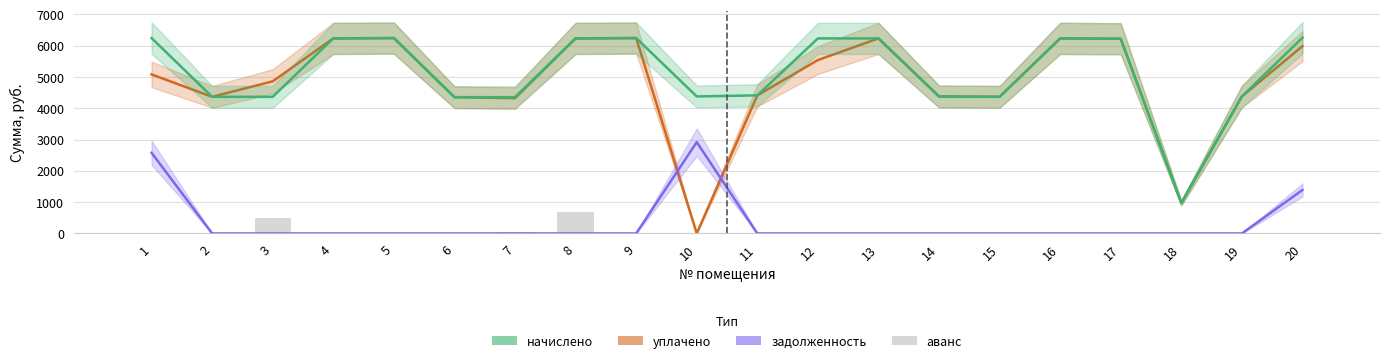

Reading left to right, list all the values displayed in this chart.

уплачено: 1=5082.0	2=4366.1	3=4861.2	4=6232.3	5=6243.8	6=4354.6	7=4322.2	8=6232.3	9=6243.8	10=0.0	11=4412.2	12=5539.8	13=6232.3	14=4377.6	15=4366.1	16=6232.3	17=6220.8	18=972.8	19=4377.6	20=5983.9
начислено: 1=6243.8	2=4366.1	3=4366.1	4=6232.3	5=6243.8	6=4354.6	7=4354.6	8=6232.3	9=6243.8	10=4377.6	11=4412.2	12=6232.3	13=6232.3	14=4377.6	15=4366.1	16=6232.3	17=6220.8	18=972.8	19=4377.6	20=6255.4
задолженность: 1=2578.2	2=0.0	3=0.0	4=0.0	5=0.0	6=0.0	7=0.0	8=0.0	9=0.0	10=2918.4	11=0.0	12=0.0	13=0.0	14=0.0	15=0.0	16=0.0	17=0.0	18=0.0	19=0.0	20=1390.1
аванс: 1=0.0	2=0.0	3=485.1	4=0.0	5=0.0	6=0.0	7=32.3	8=692.5	9=0.0	10=0.0	11=0.0	12=0.0	13=0.0	14=0.0	15=0.0	16=0.0	17=0.0	18=0.0	19=0.0	20=0.0